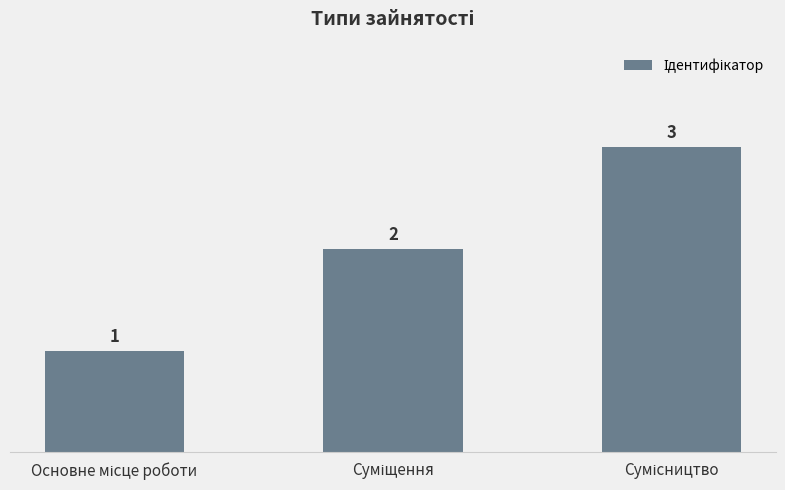

What is the greatest value displayed?

3